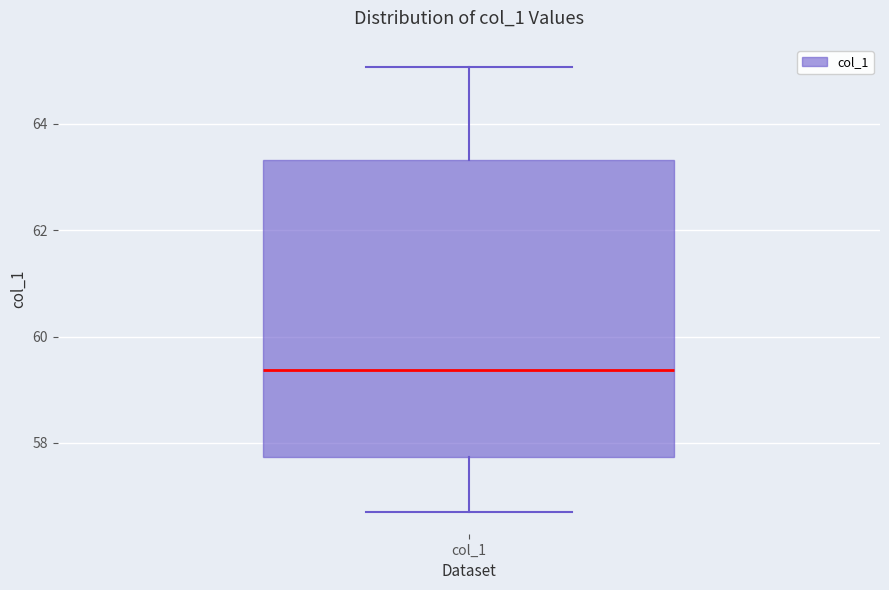

Where is the lower edge of the box for col_1 on the y-axis? The values are not printed on the chart, so give them approximately, as read against the axis.

57.8